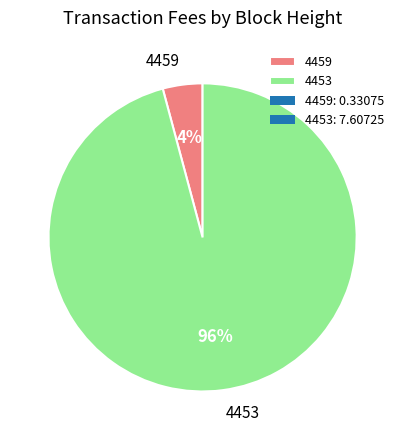

To the nearest percent, what is the combined percentage of 4453 and 4459?

100%